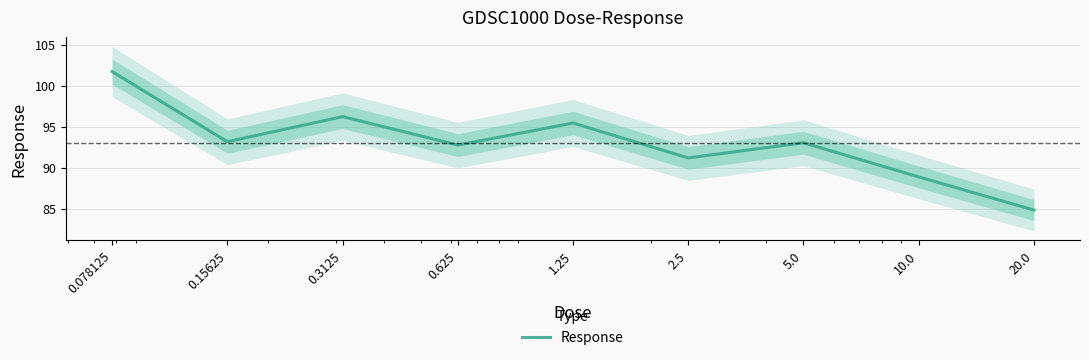

How many data points are less than 93?

4